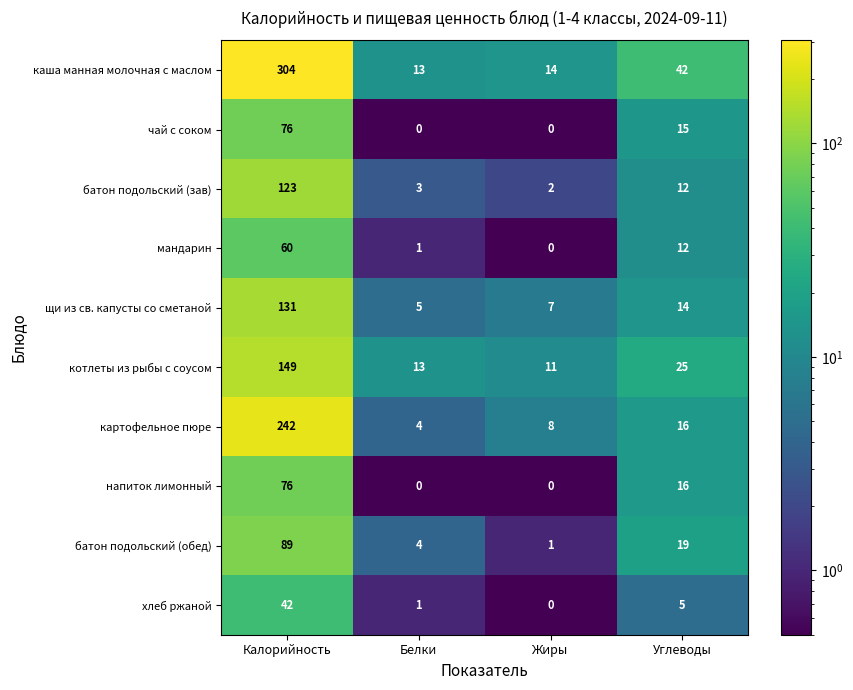

What is the maximum value shown in the chart?

304